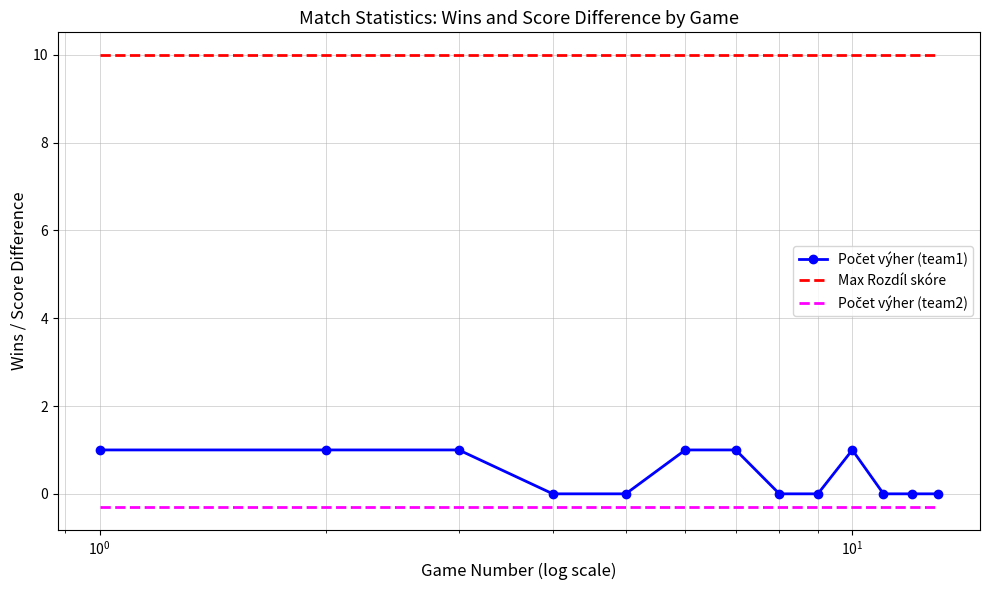

What is the difference between the second highest and minimum values?

1